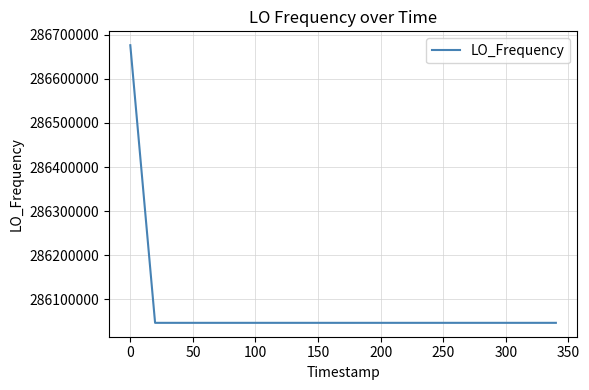

What is the maximum value shown in the chart?

286676145.8